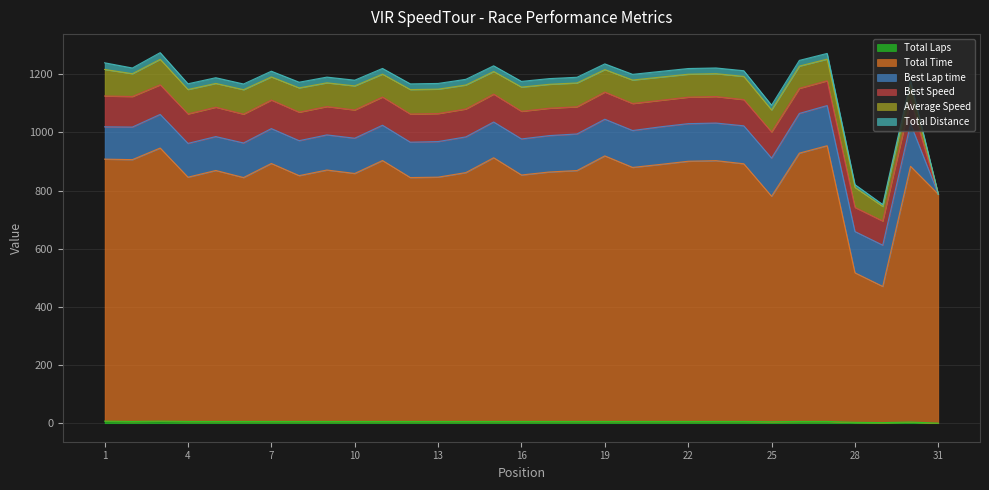

True or false: Best Speed and Total Time intersect in this chart.

False